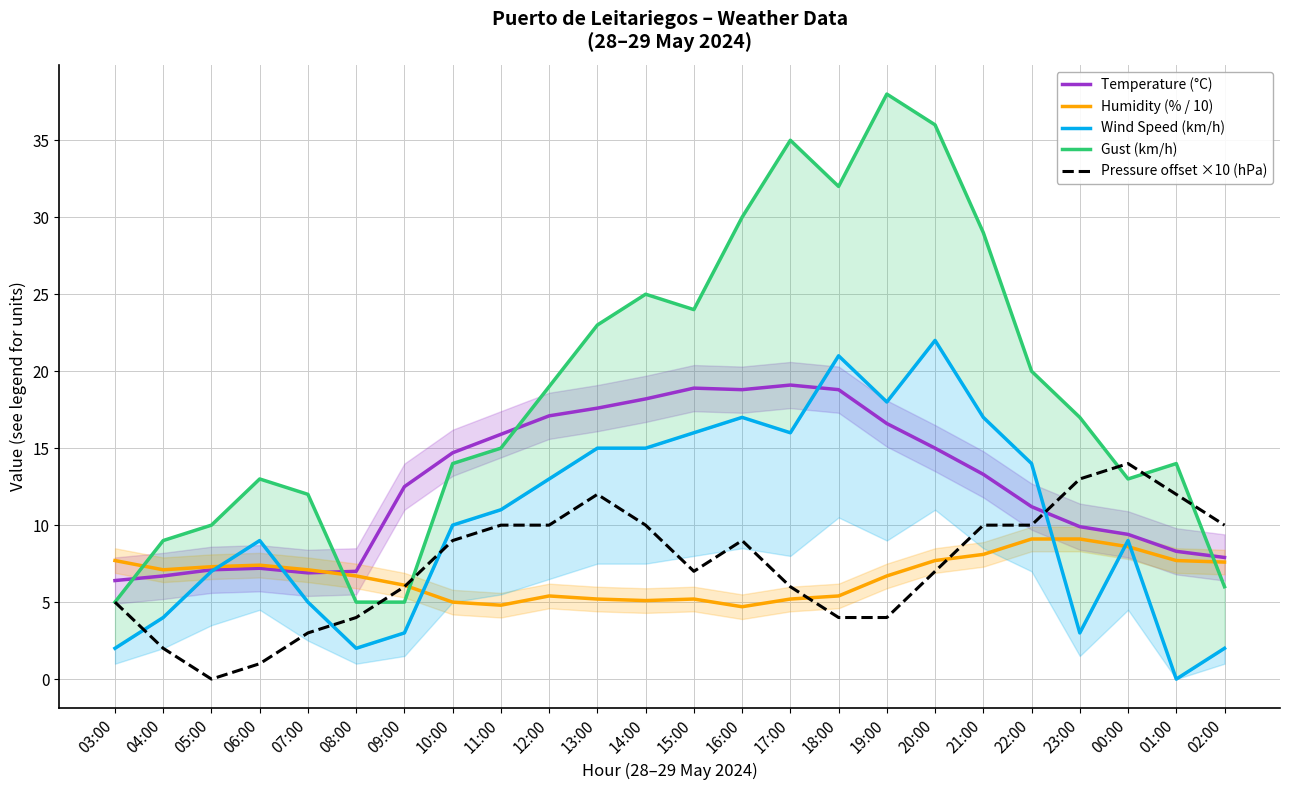

What value does the Gust (km/h) series have at 09:00?

5.0